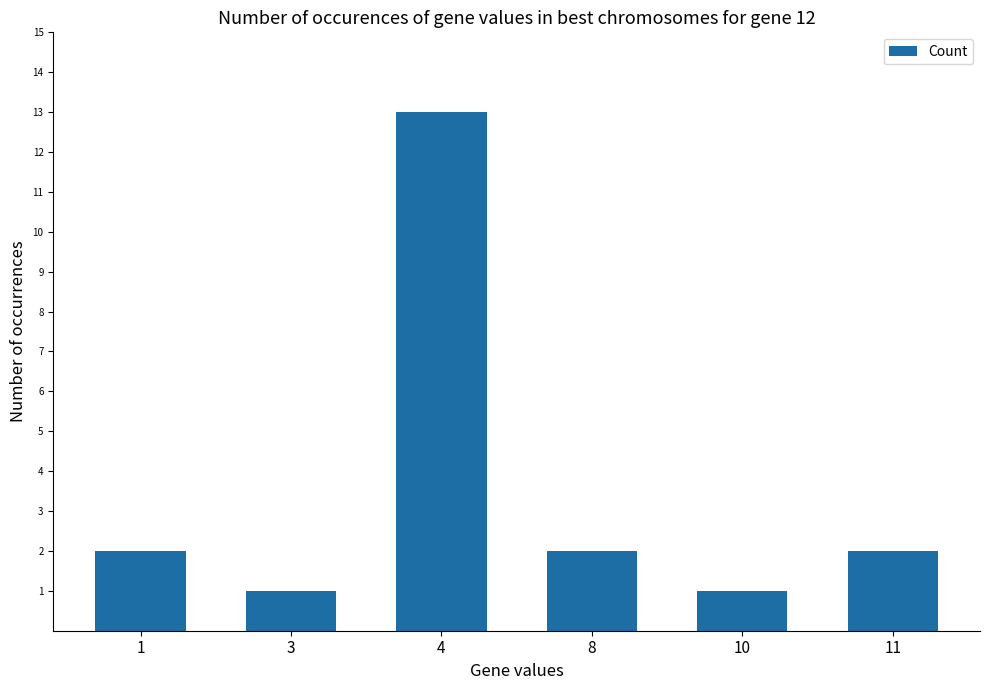

What is the value of the 6th bar from the left?

2